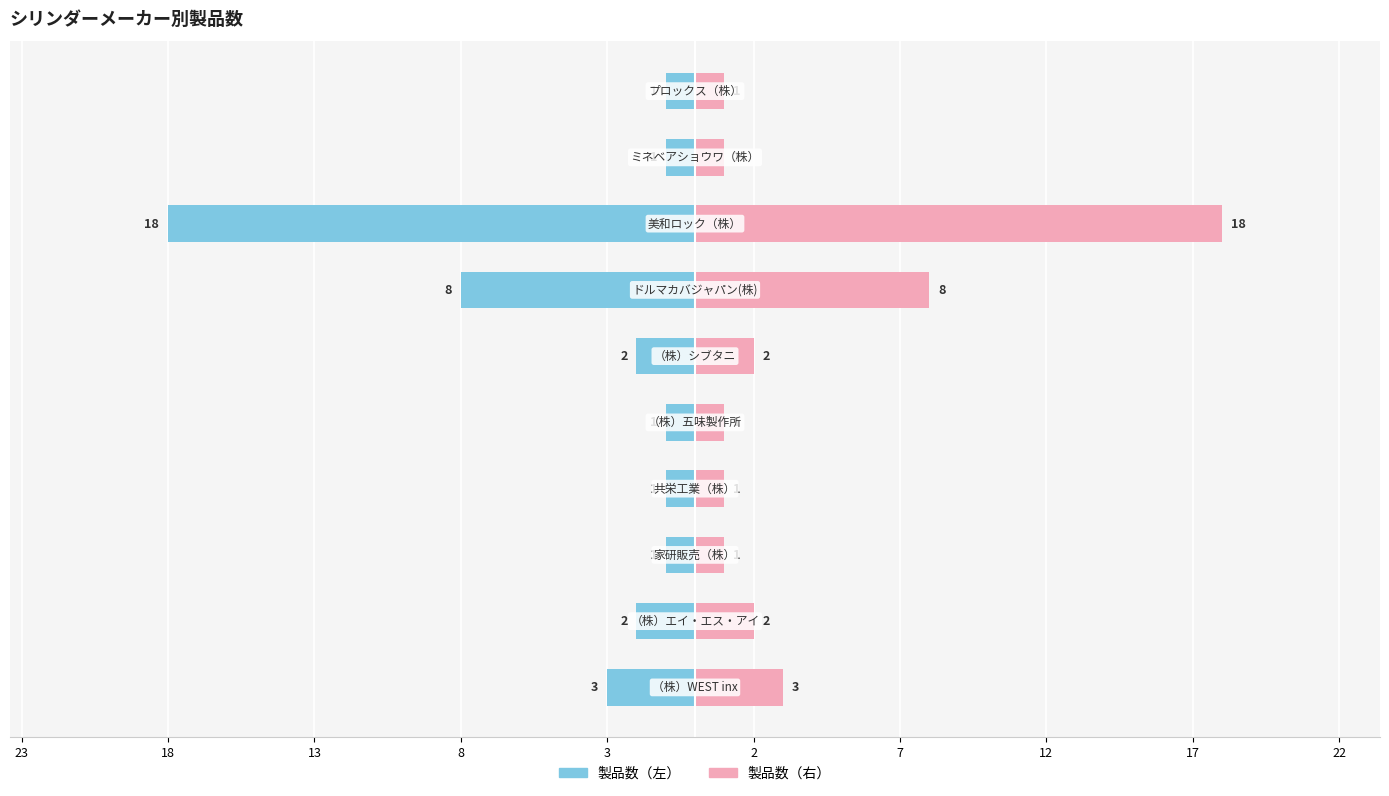

How many categories are shown in the chart?

10